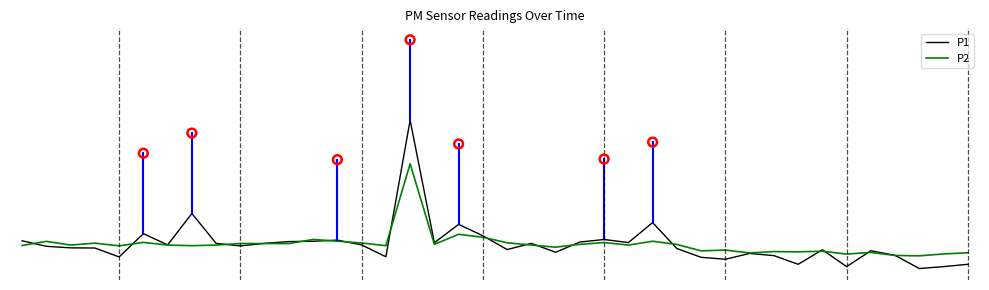

At how many categories does at least one series exceed 0?

22